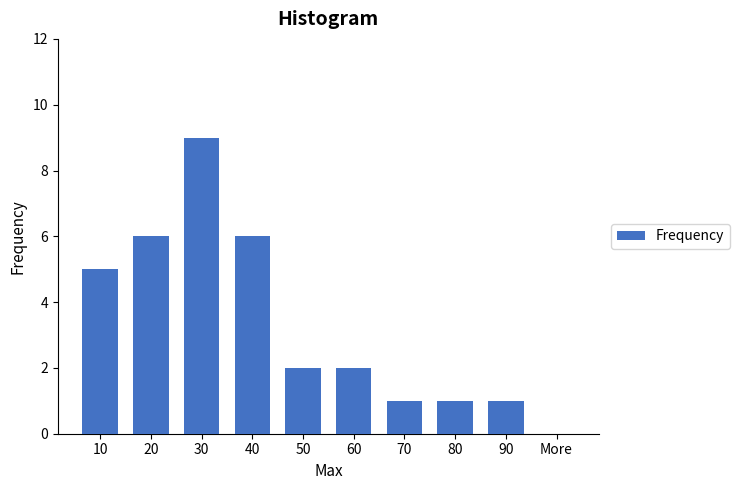

Reading left to right, what are all the values shown in this chart?

10=5	20=6	30=9	40=6	50=2	60=2	70=1	80=1	90=1	More=0